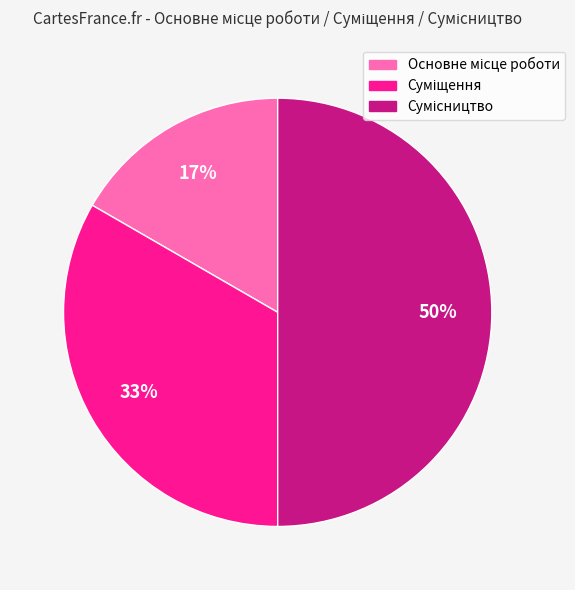

To the nearest percent, what is the difference between the largest and smallest slice percentages?

33%